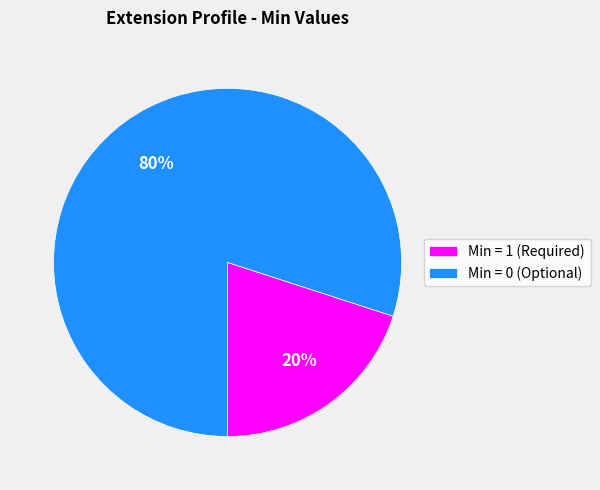

How many segments does this pie chart have?

2